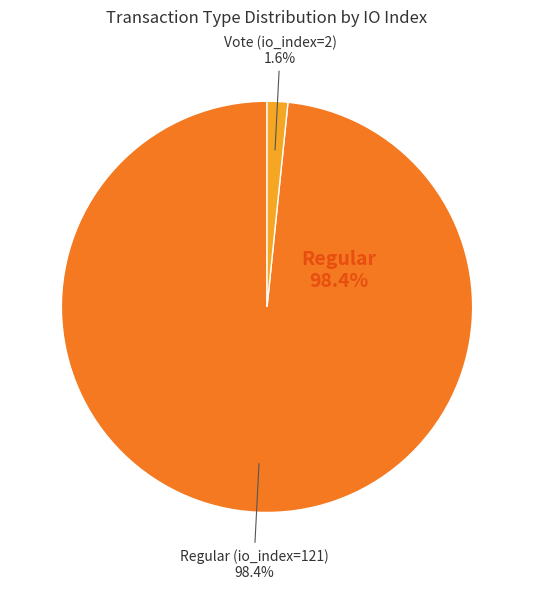

What percentage is the Vote (io_index=2) slice, to the nearest percent?

2%